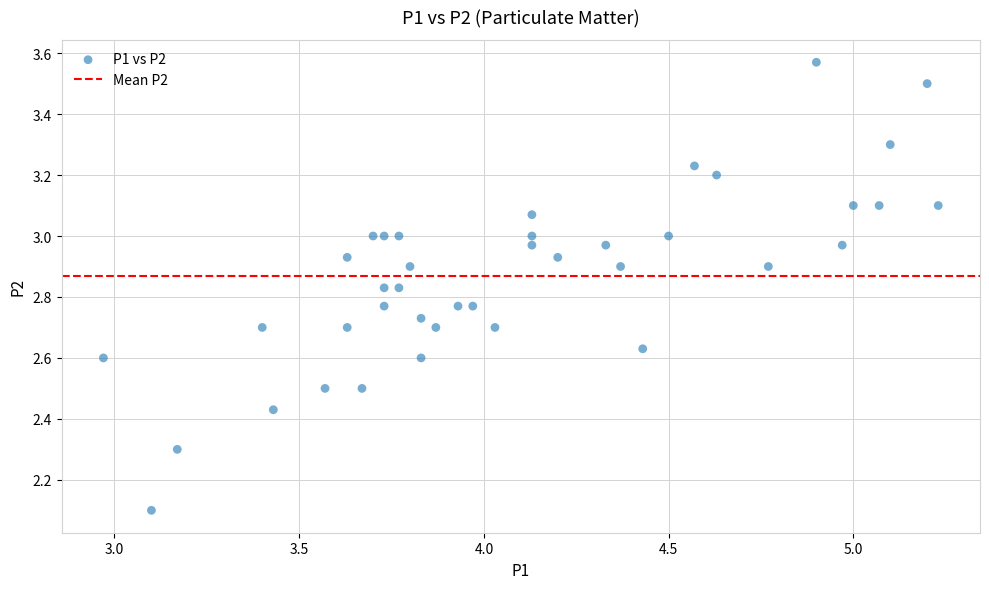

What Y value in the scatter plot is closest to 2?

2.1